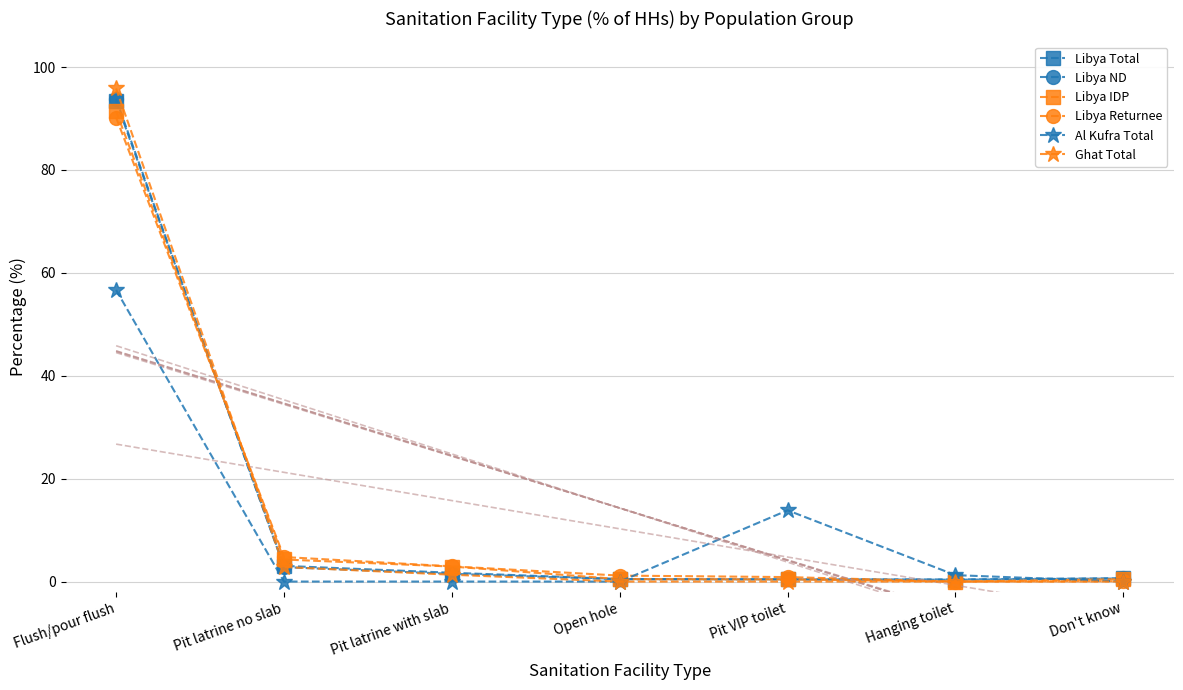

What is the label of the 7th point from the left?

Don't know